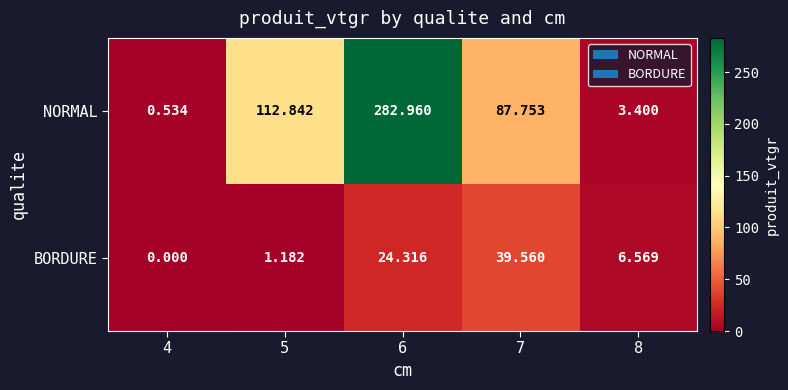

Which series has the widest spread of values?

NORMAL